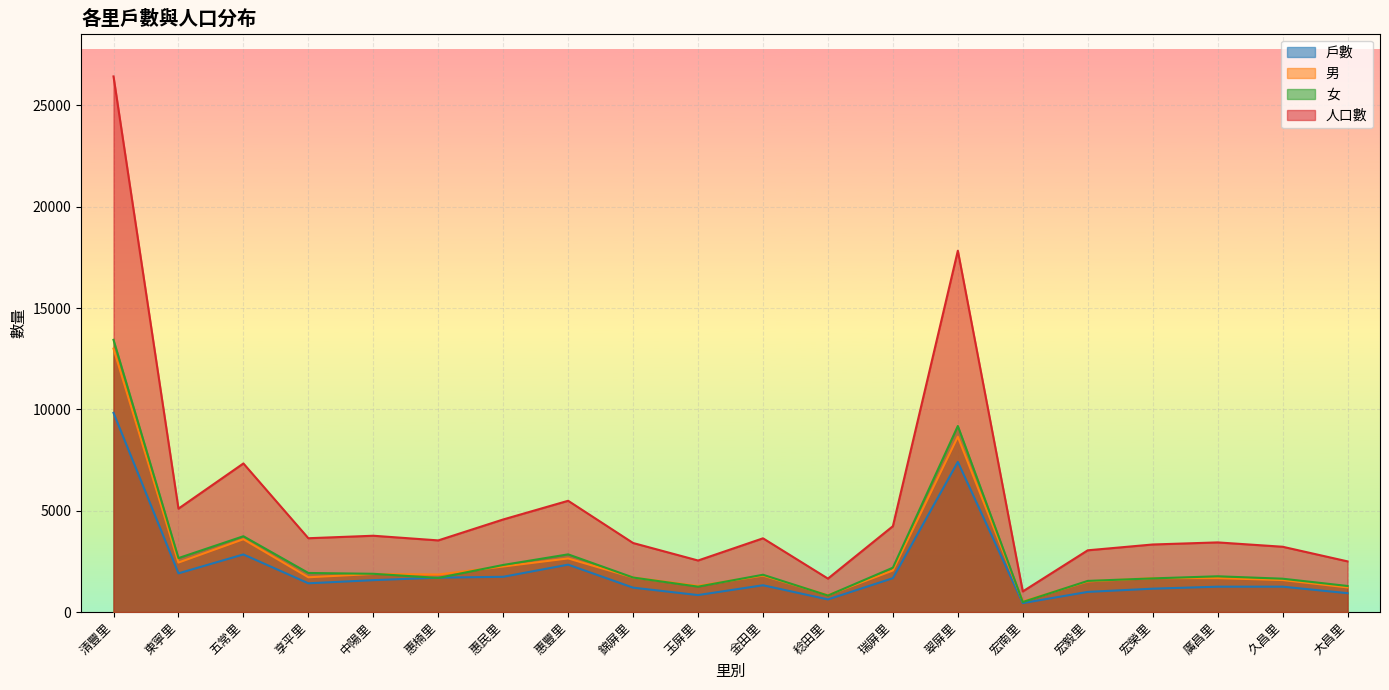

The value of 戶數 at 東寧里 is 408. True or false?

False